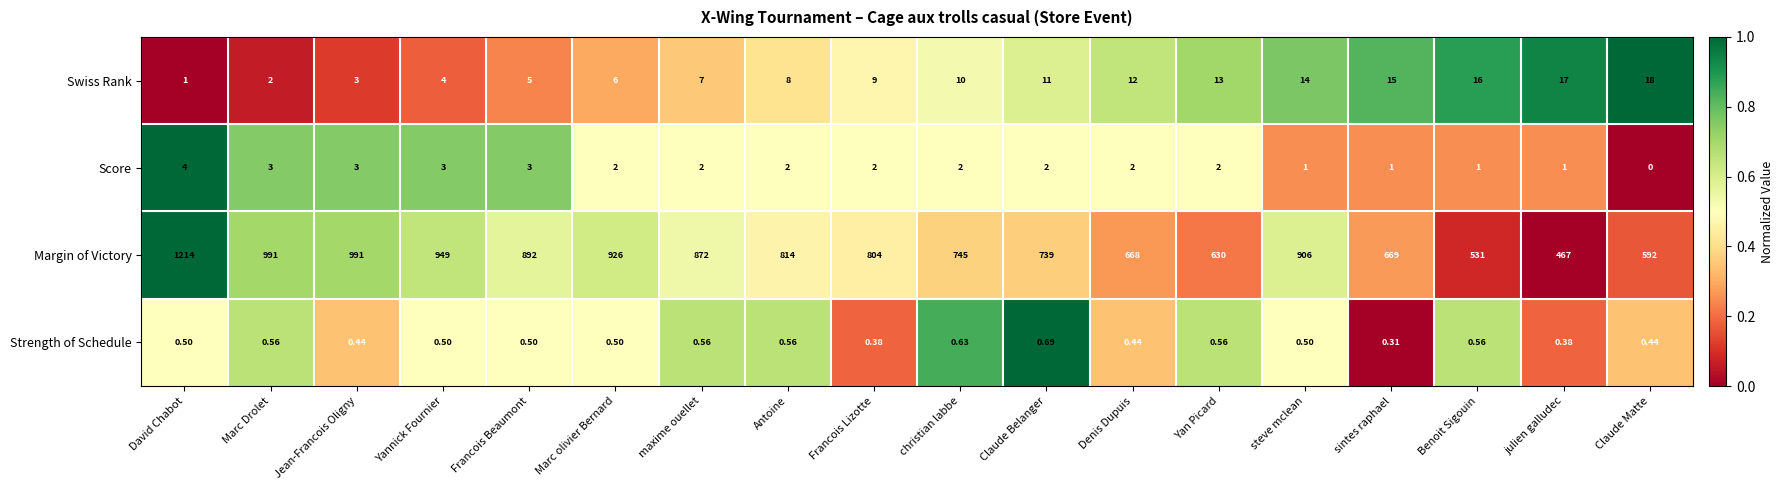

At which category does the chart reach its peak across all series?

David Chabot